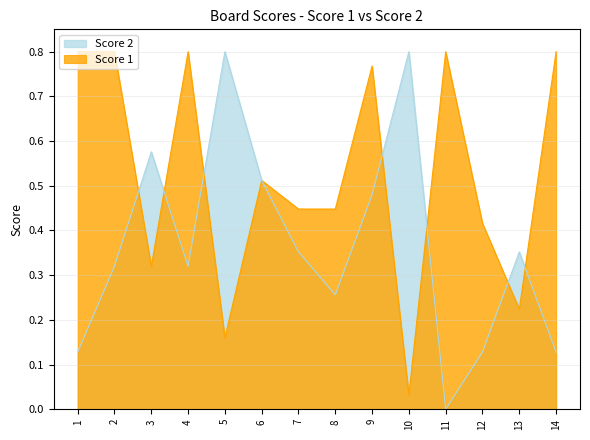

List the series in order of their peak value, highest first.

Score 1, Score 2